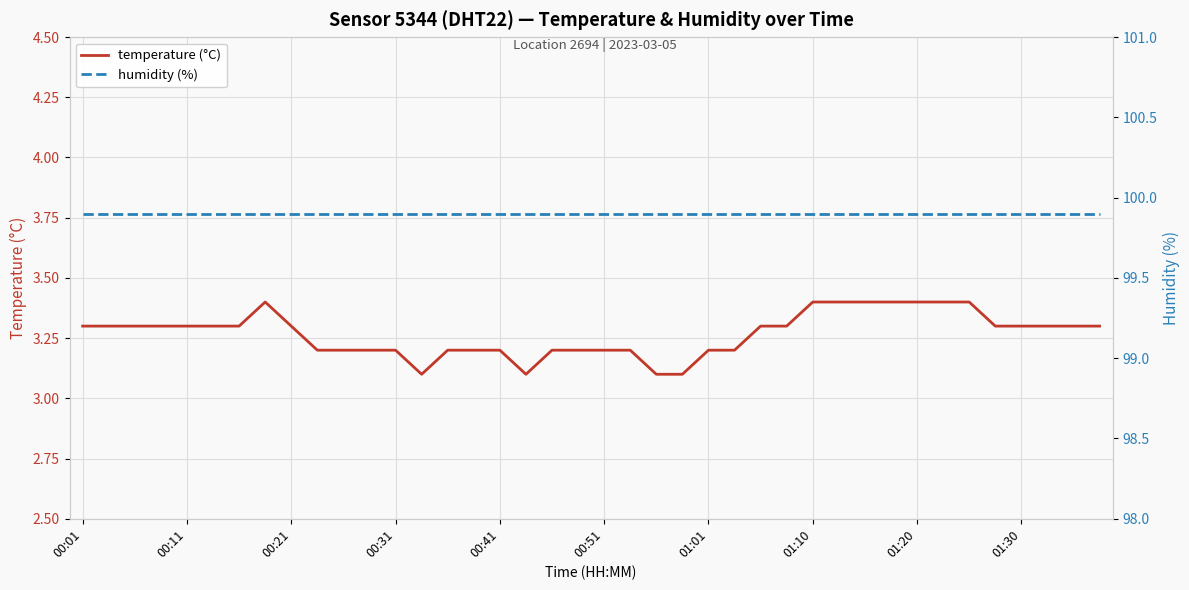

Rank the series by their maximum value, from highest to lowest.

humidity (%), temperature (°C)